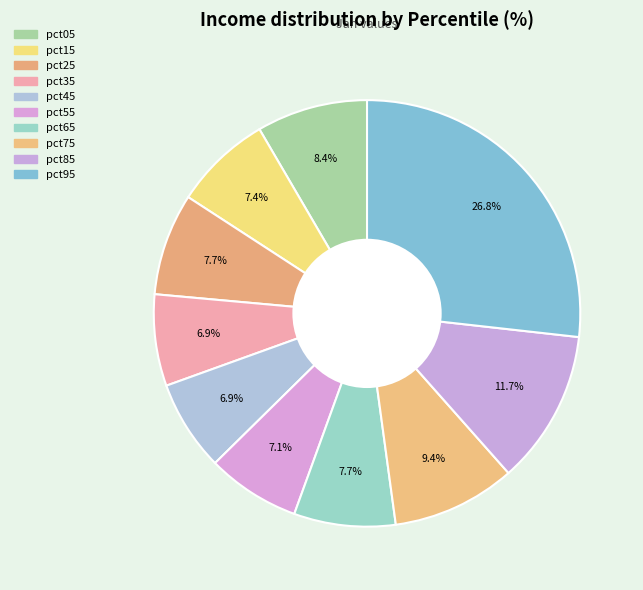

To the nearest percent, what is the average slice percentage?

10%